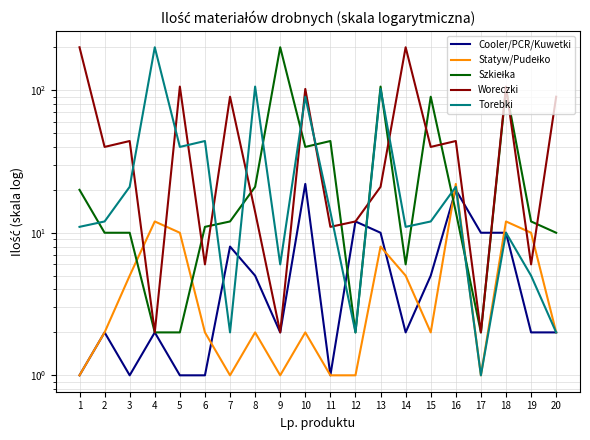

What is the difference between the maximum and minimum values in the Szkiełka series?

198